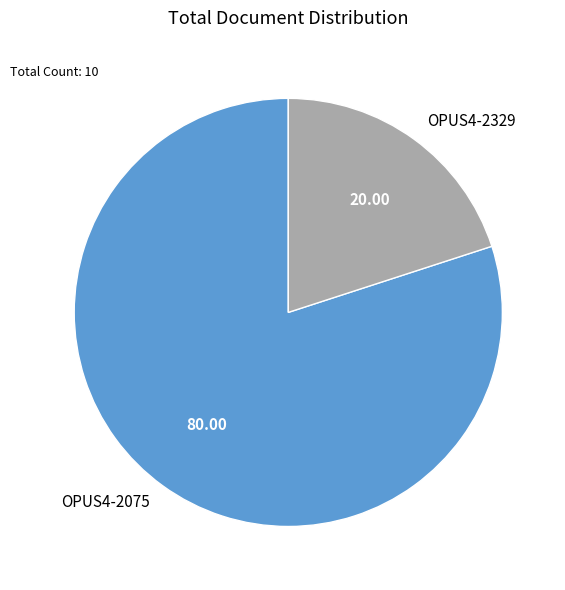

The OPUS4-2329 slice represents 29% of the pie. True or false?

False